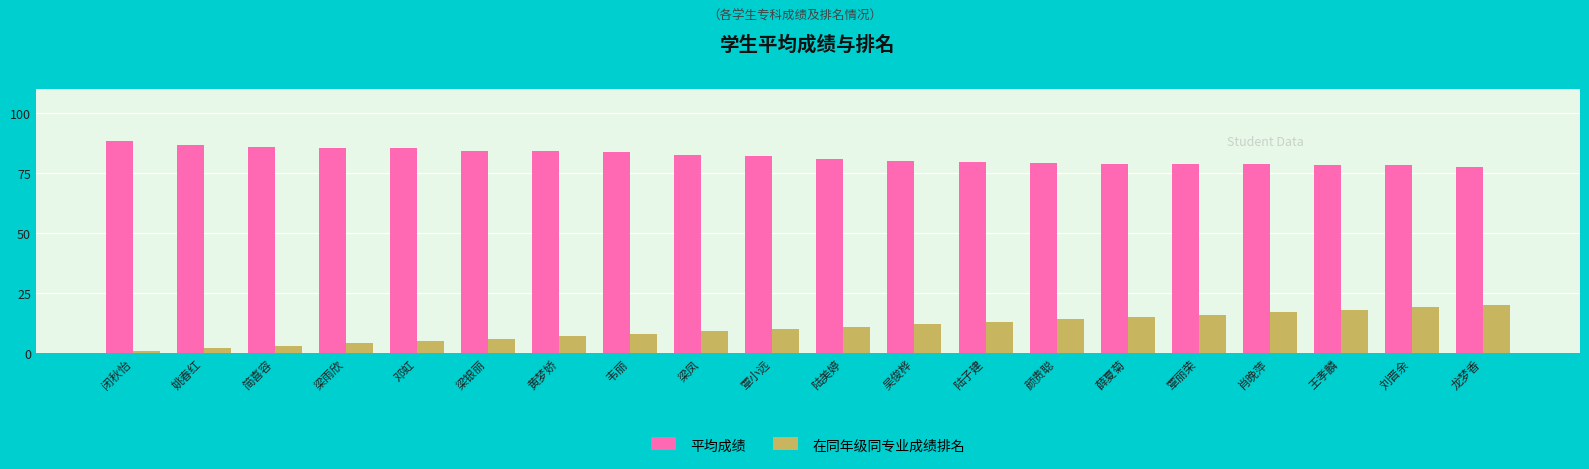

What is the average value of the 在同年级同专业成绩排名 series?

10.5